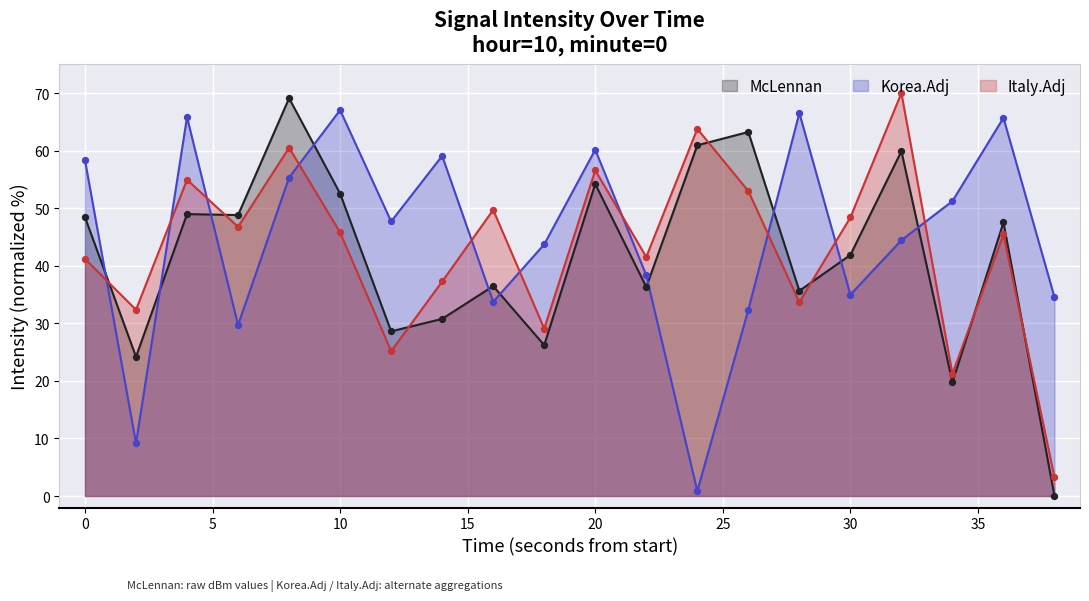

Which series reaches the maximum Y coordinate?

Italy.Adj